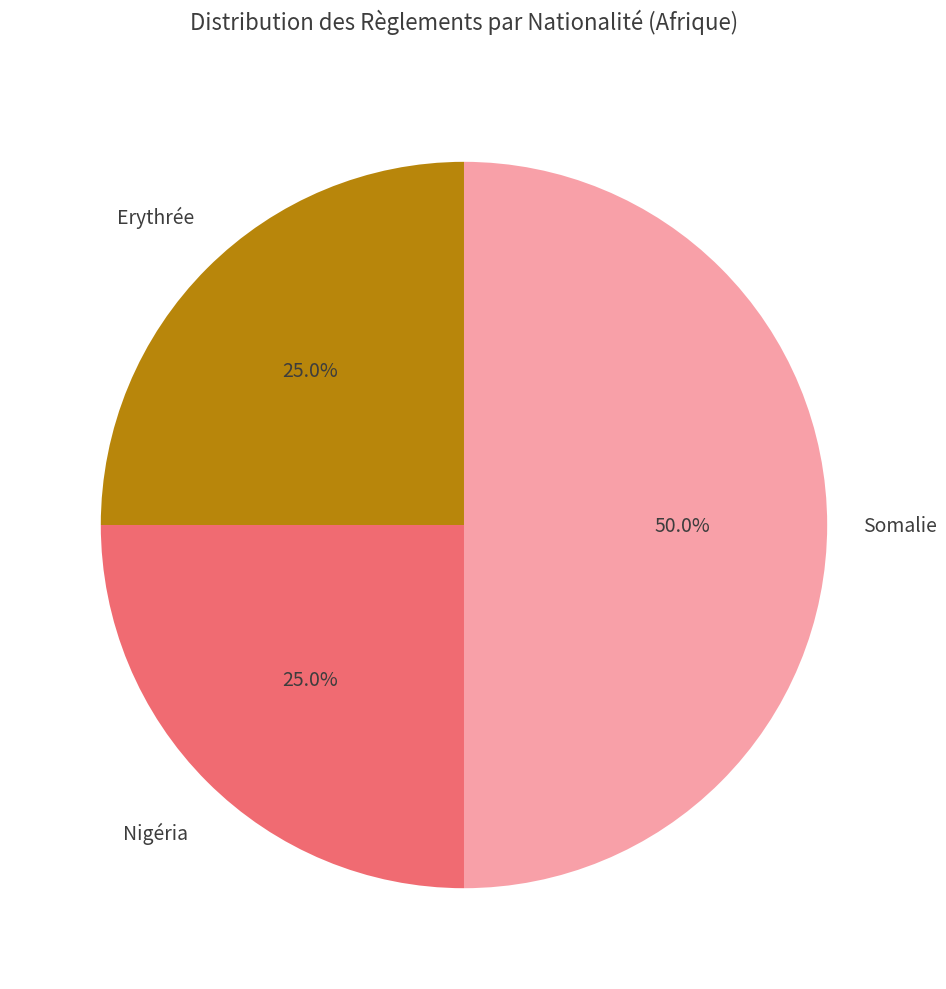

To the nearest percent, what is the average slice percentage?

33%